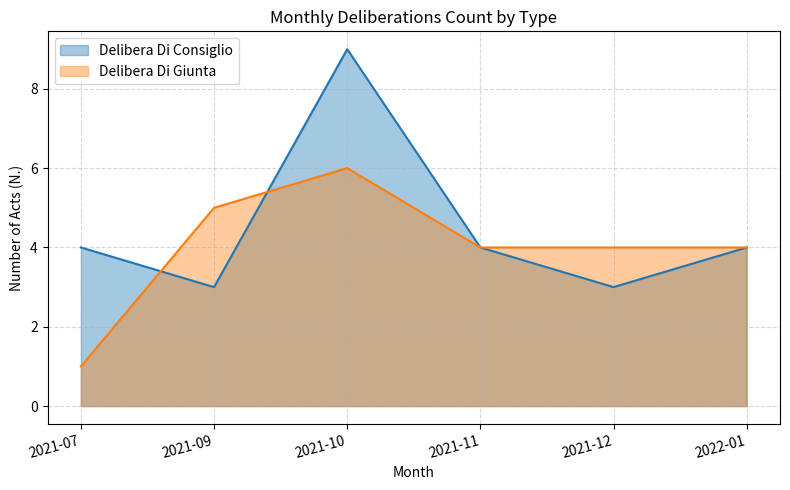

What is the difference between the second highest and second lowest values in the Delibera Di Consiglio series?

1